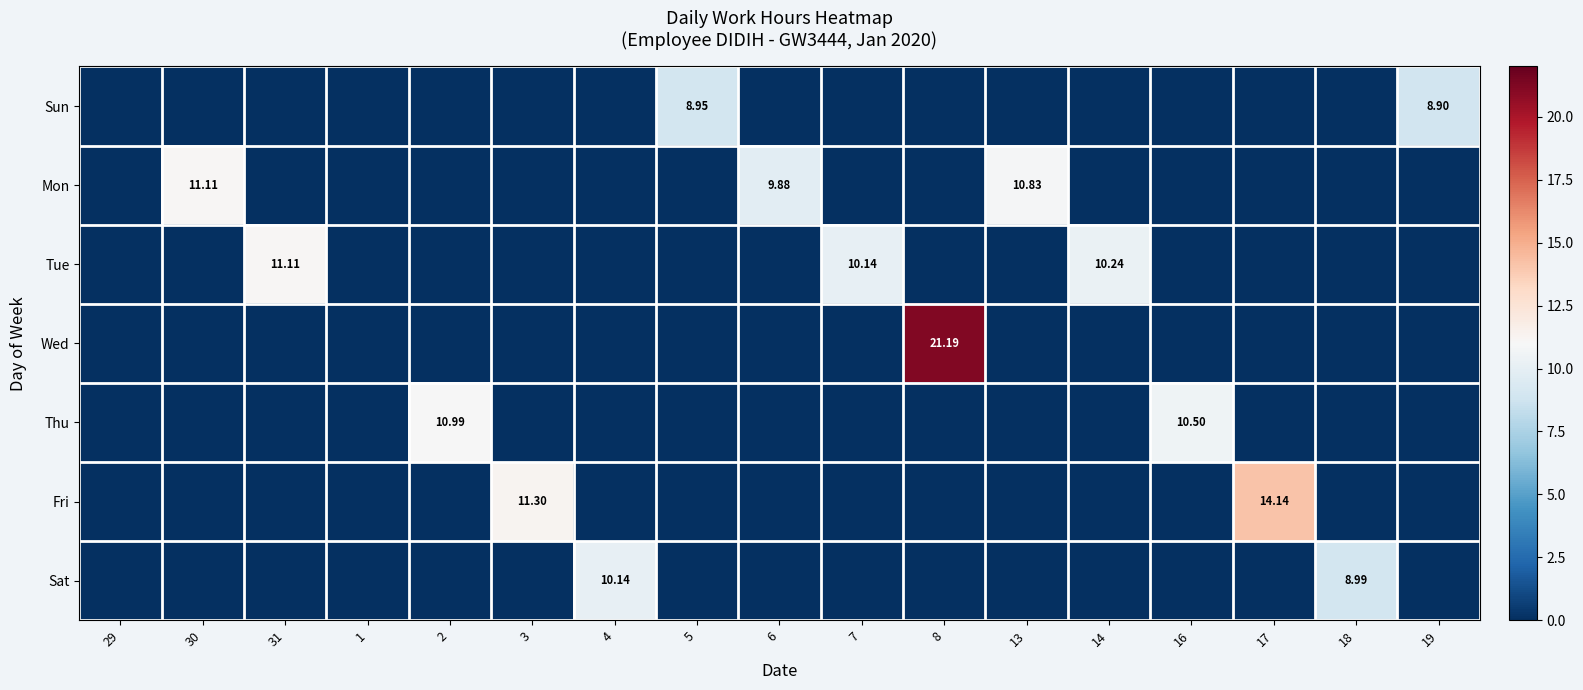

What is the difference between the Mon values at 7 and 30?

11.1